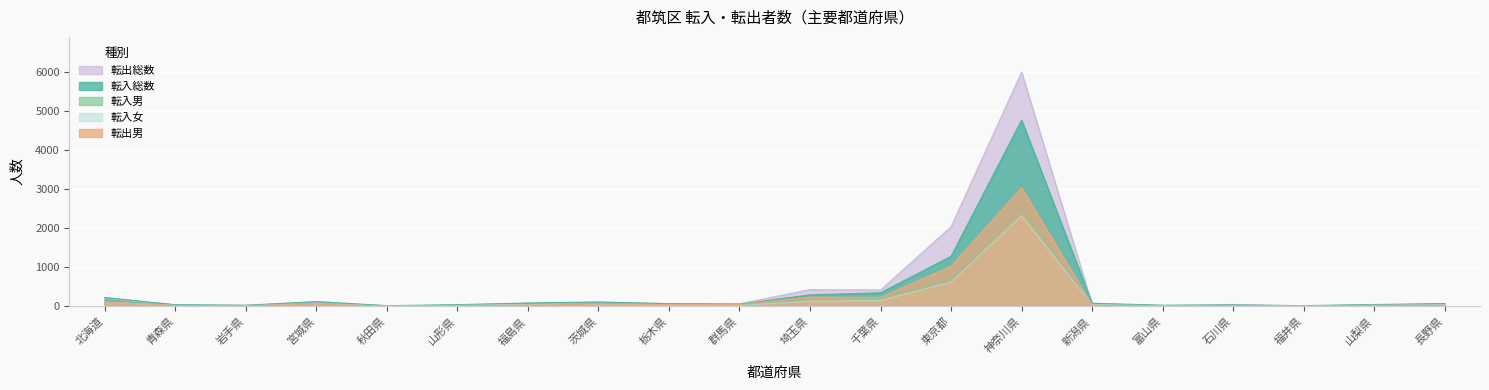

True or false: 転入女 has a value of 22 at 山形県.

True